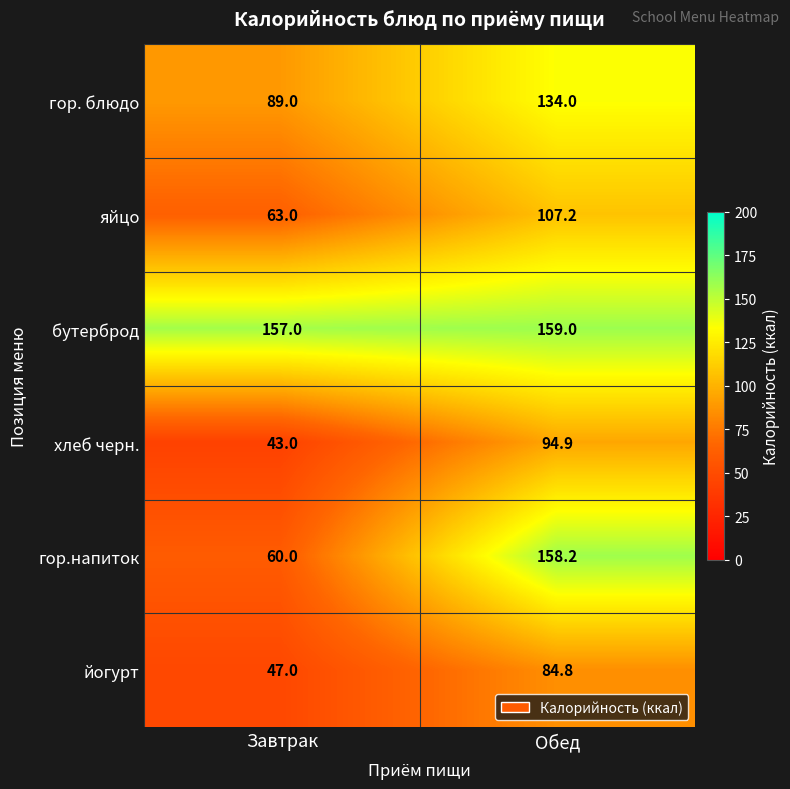

Which series changed the most between Завтрак and Обед?

гор.напиток